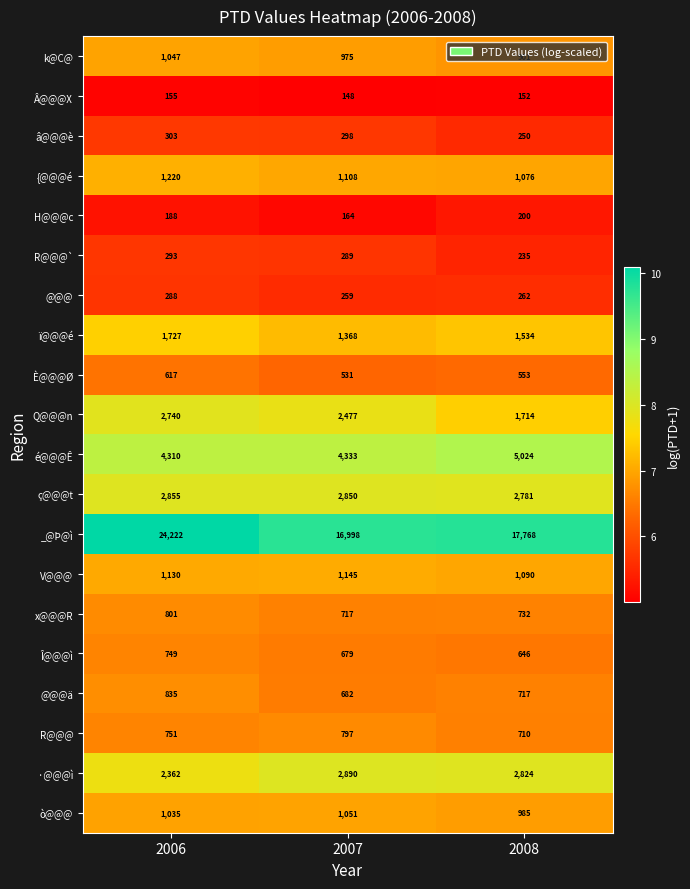

At which category does the chart reach its minimum across all series?

2007